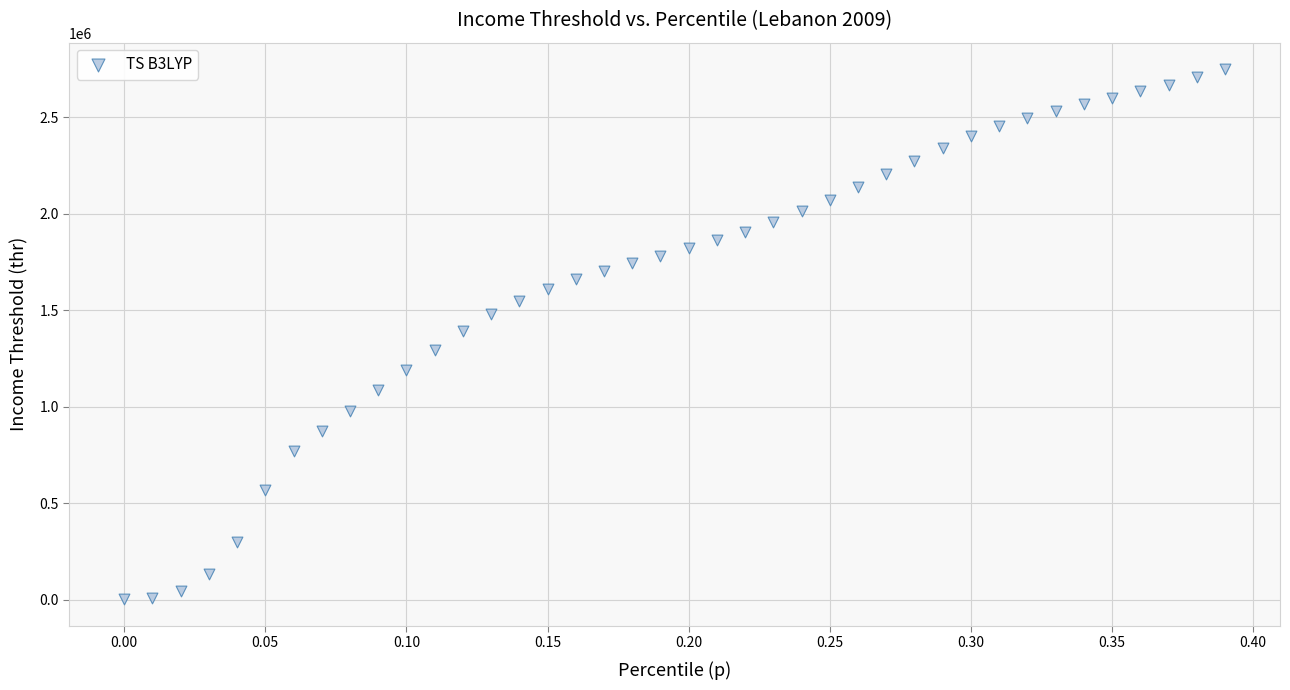

What is the range of Y values (max minus min)?

2748905.9